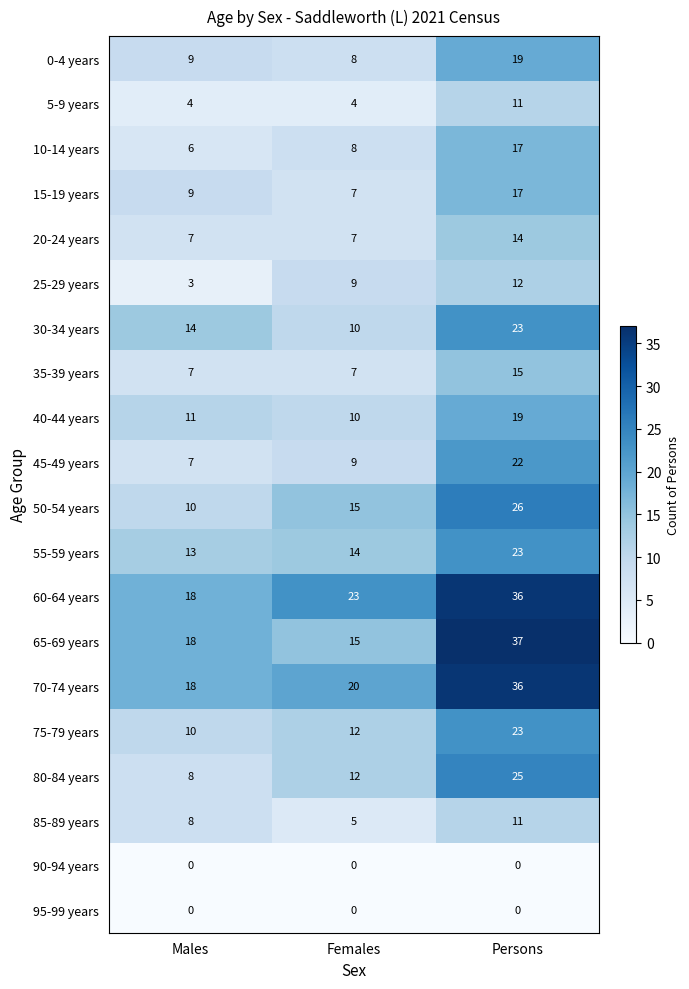

At which label is 40-44 years closest to 14?

Males